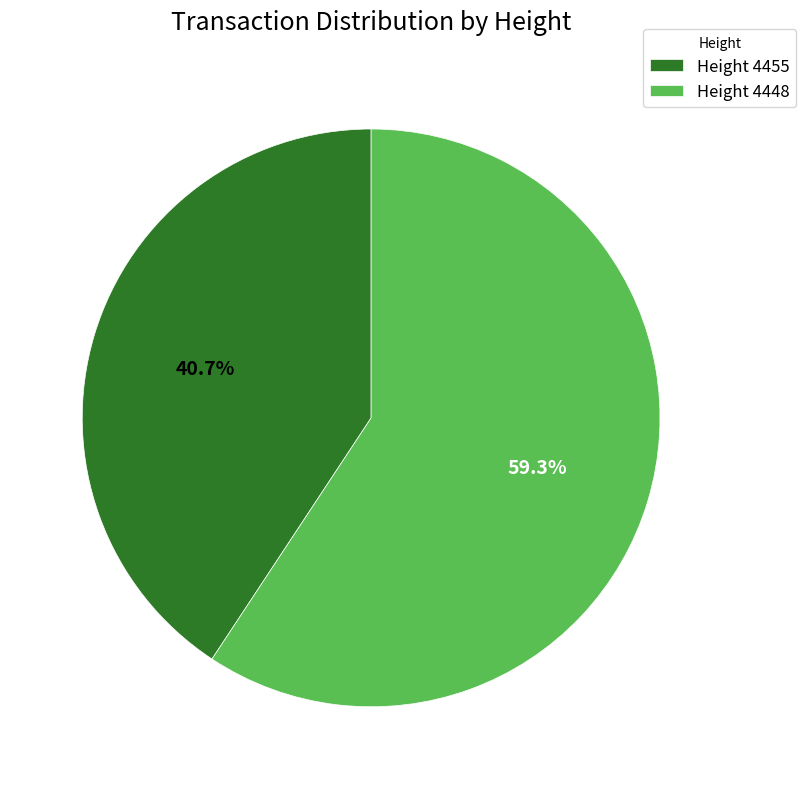

Rank the categories by value from lowest to highest.

Height 4455, Height 4448